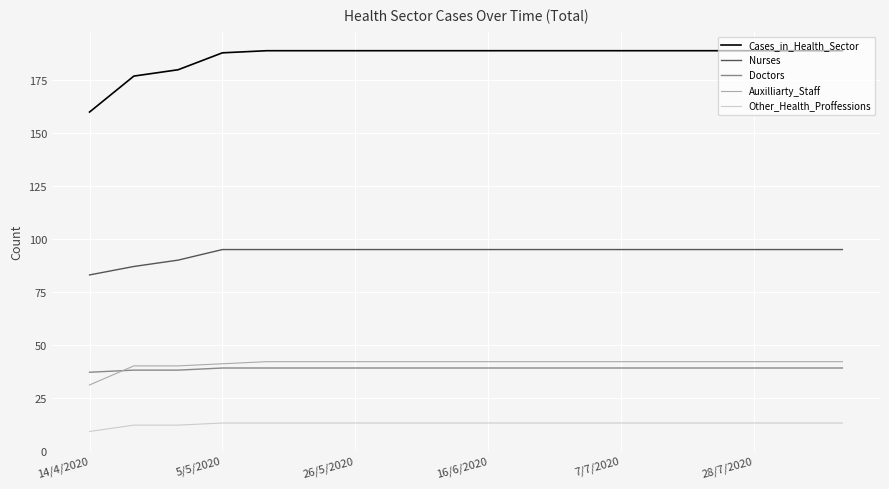

Which series has the largest total across all categories?

Cases_in_Health_Sector